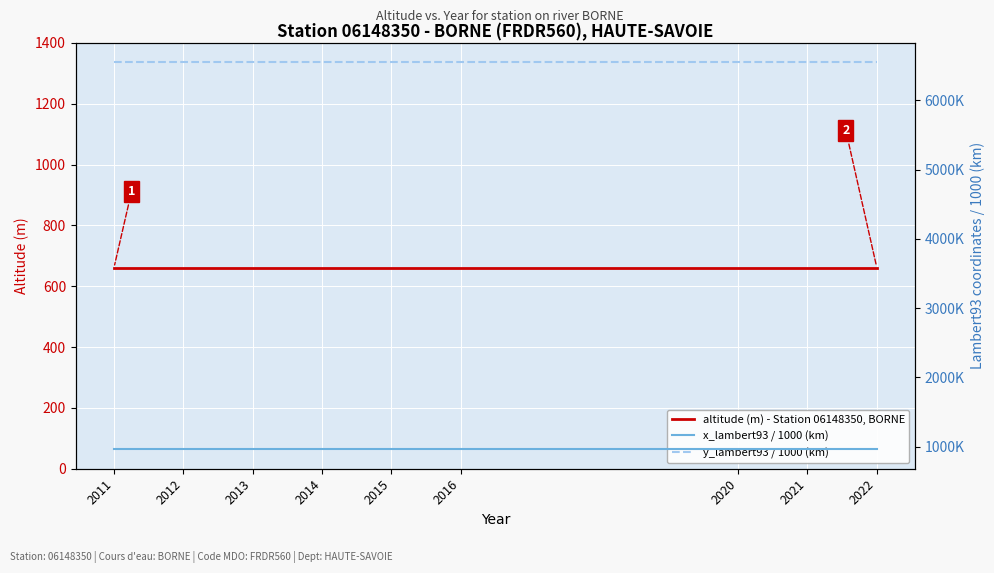

What is the total value across all series at 2020?

8174.0